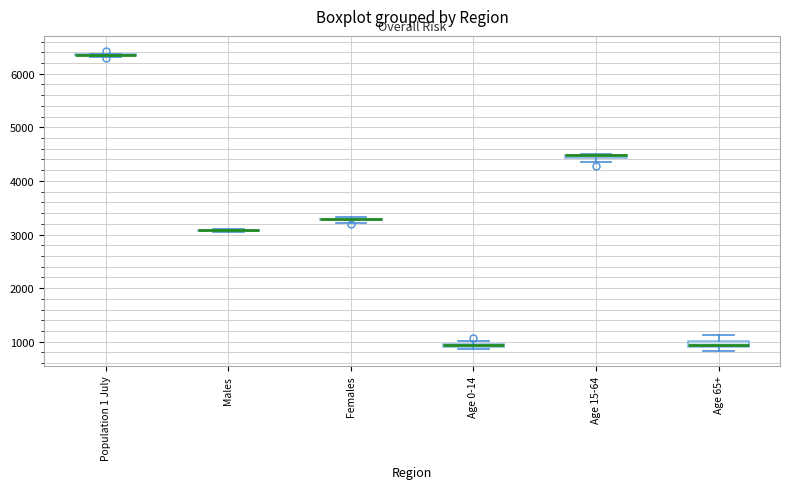

Where is the lower edge of the box for Age 0-14 on the y-axis? The values are not printed on the chart, so give them approximately, as read against the axis.

900